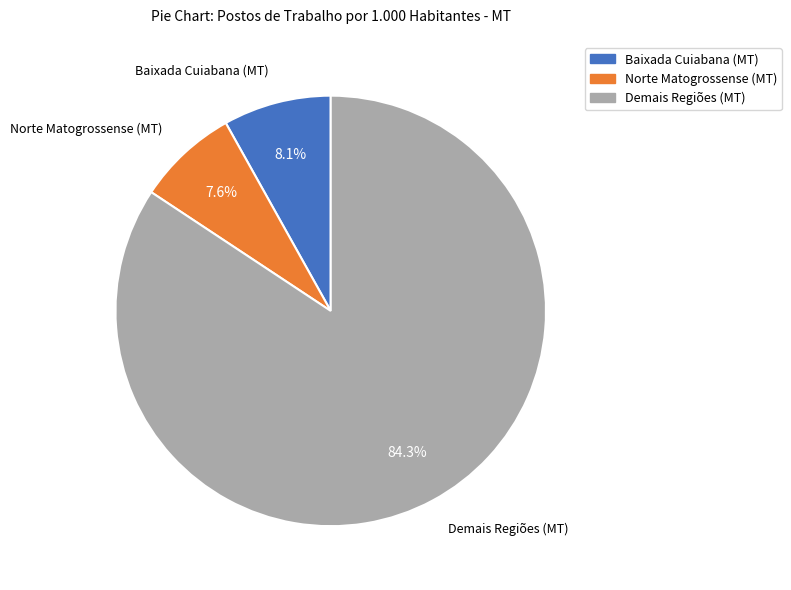

To the nearest percent, what is the average slice percentage?

33%